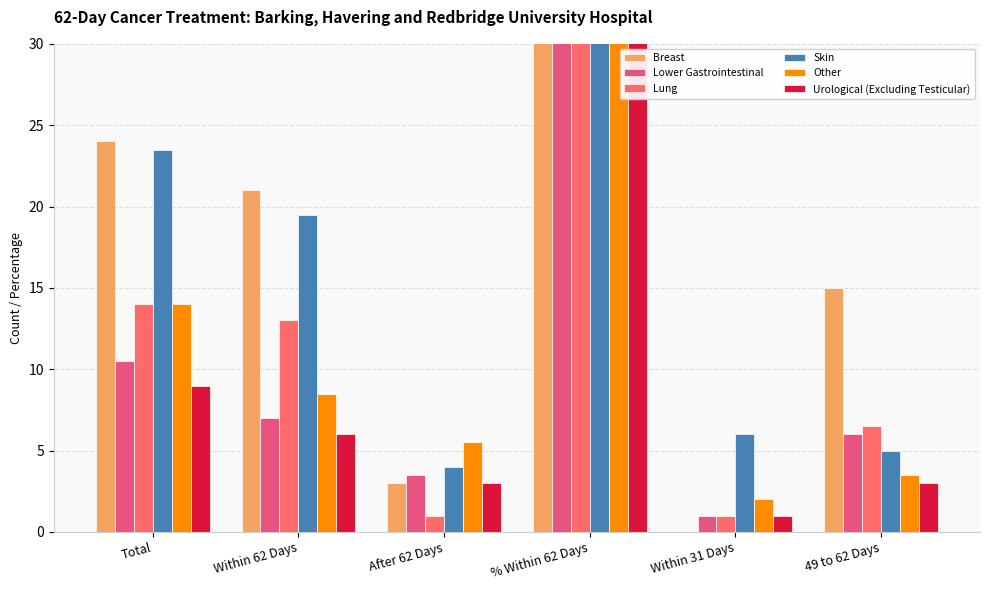

How many series are shown in this chart?

6